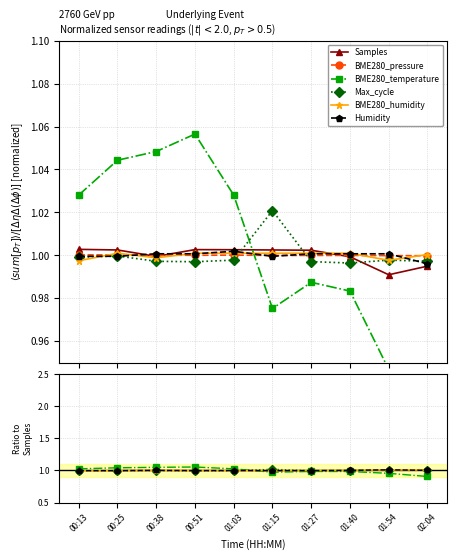

Reading left to right, transcribe all the data shown in this chart.

Samples: 1.0	1.0	1.0	1.0	1.0	1.0	1.0	1.0	1.0	1.0
BME280_pressure: 1.0	1.0	1.0	1.0	1.0	1.0	1.0	1.0	1.0	1.0
BME280_temperature: 1.0	1.0	1.0	1.1	1.0	1.0	1.0	1.0	1.0	0.9
Max_cycle: 1.0	1.0	1.0	1.0	1.0	1.0	1.0	1.0	1.0	1.0
BME280_humidity: 1.0	1.0	1.0	1.0	1.0	1.0	1.0	1.0	1.0	1.0
Humidity: 1.0	1.0	1.0	1.0	1.0	1.0	1.0	1.0	1.0	1.0